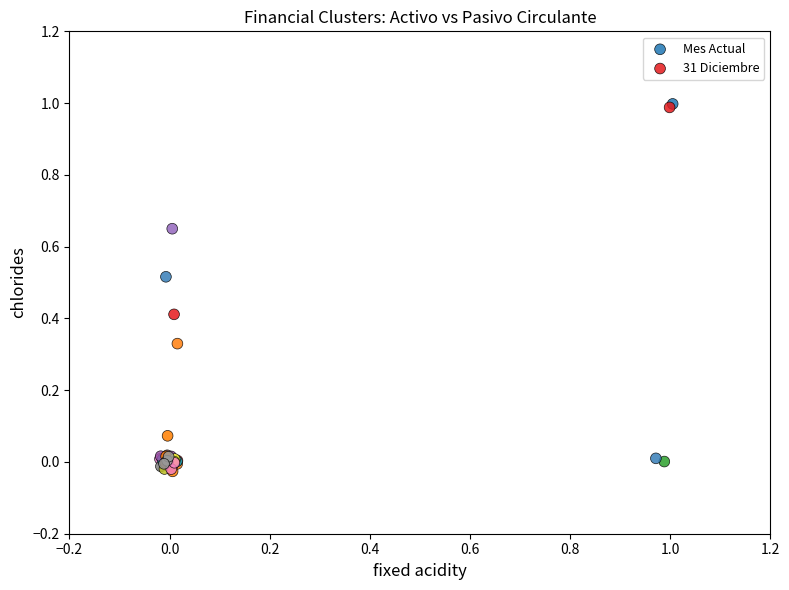

What are all the series names shown in the legend?

Mes Actual, 31 Diciembre